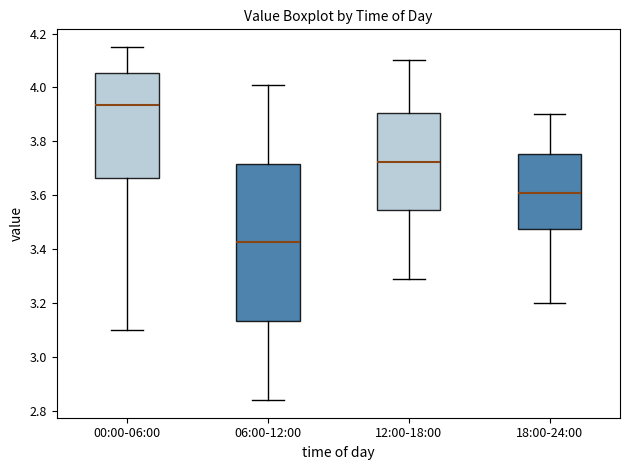

Reading left to right, read every box against the y-axis: the position of its median line, the range the box covers, and the ends of its whiskers. The values are not printed on the chart, so give them approximately, as read against the axis.

00:00-06:00: median 3.94, box 3.66 to 4.06, whiskers 3.10 to 4.16
06:00-12:00: median 3.42, box 3.14 to 3.72, whiskers 2.84 to 4.02
12:00-18:00: median 3.72, box 3.54 to 3.90, whiskers 3.30 to 4.10
18:00-24:00: median 3.62, box 3.48 to 3.76, whiskers 3.20 to 3.90